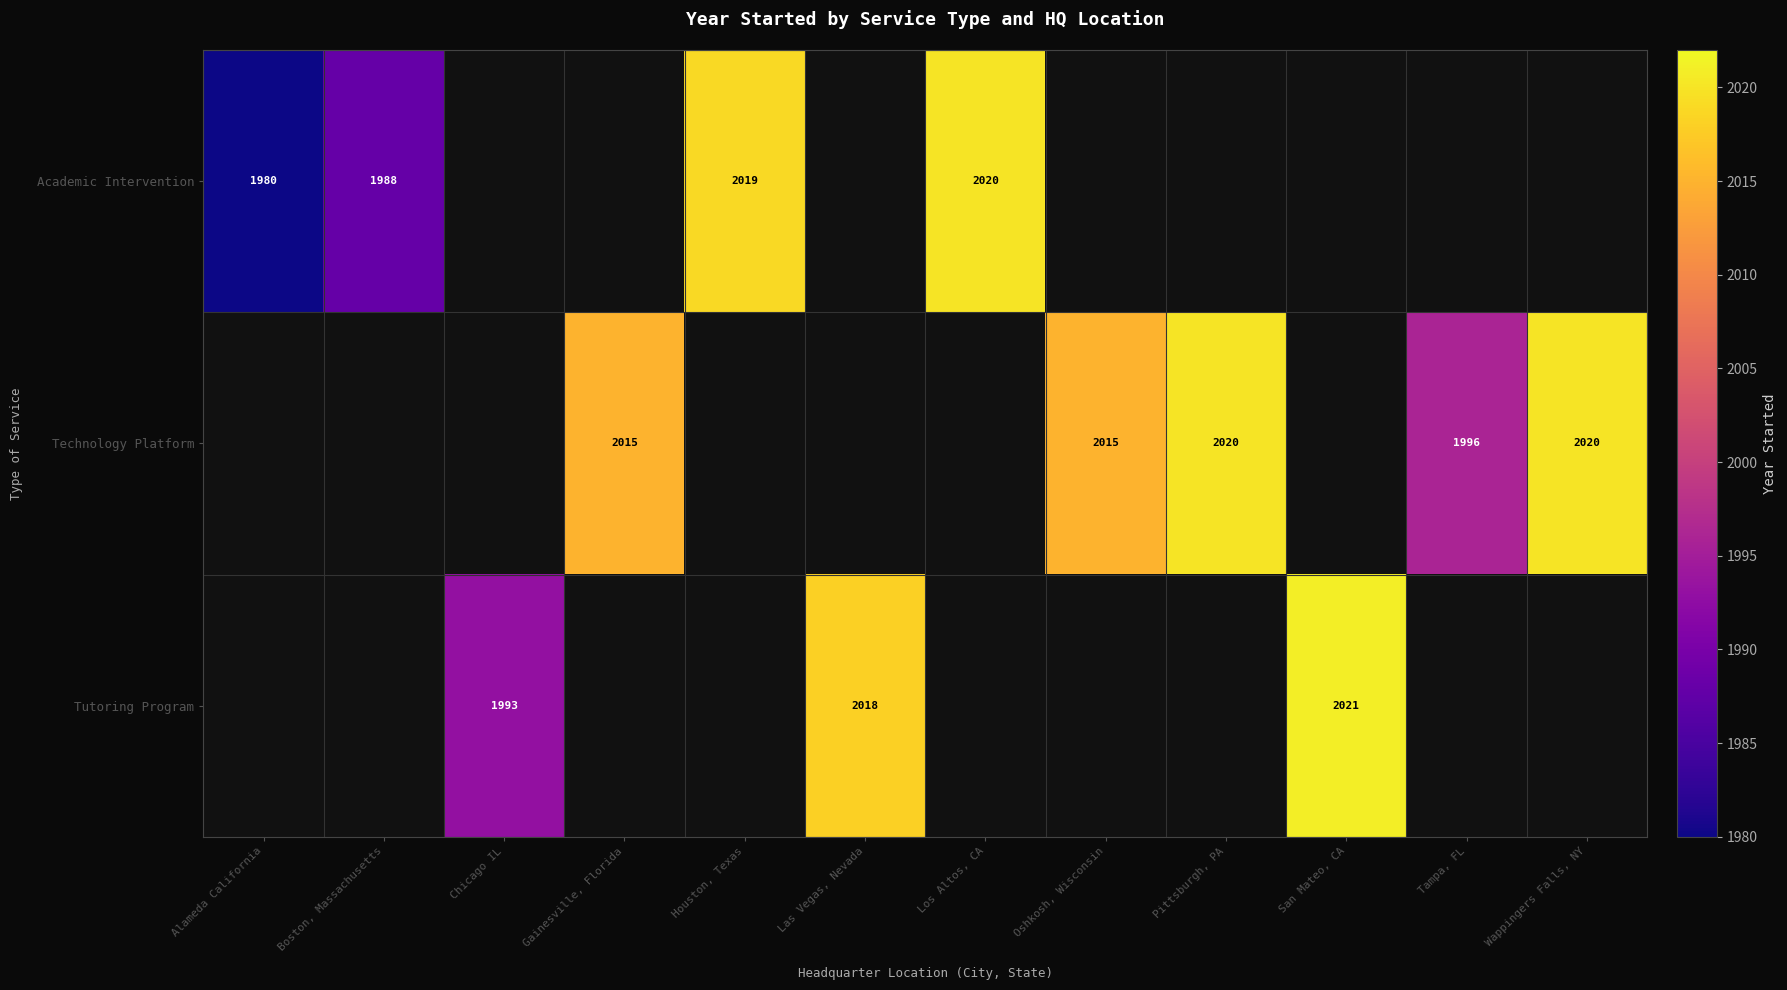

Which has a higher value, San Mateo, CA or Tampa, FL?

San Mateo, CA